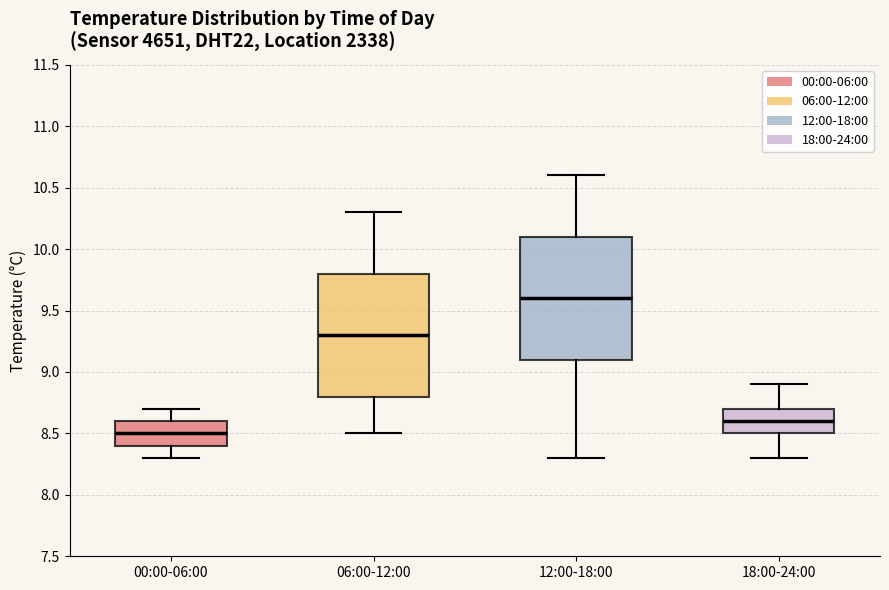

Reading left to right, transcribe this box plot: for each box, give where its median line is, the range the box spans, and where its two whiskers end, as read against the y-axis. The values are not printed on the chart, so give them approximately, as read against the axis.

00:00-06:00: median 8.5, box 8.4 to 8.6, whiskers 8.3 to 8.7
06:00-12:00: median 9.3, box 8.8 to 9.8, whiskers 8.5 to 10.3
12:00-18:00: median 9.6, box 9.1 to 10.1, whiskers 8.3 to 10.6
18:00-24:00: median 8.6, box 8.5 to 8.7, whiskers 8.3 to 8.9